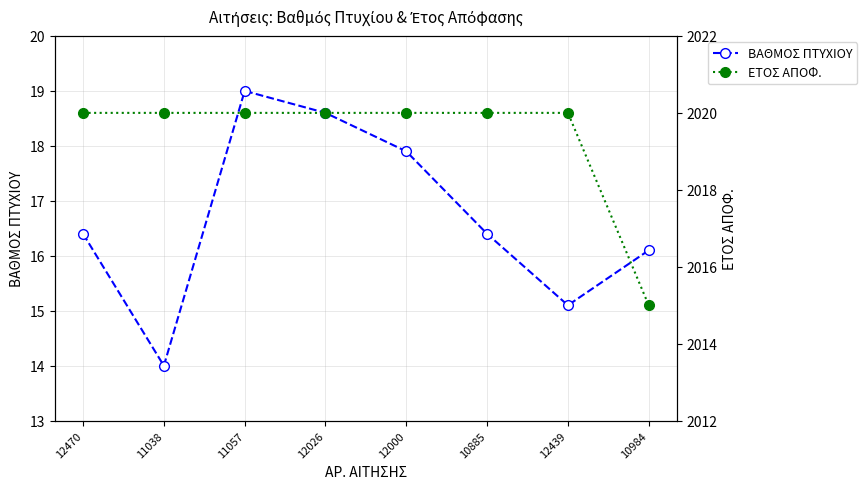

Reading left to right, what are all the values shown in this chart?

ΒΑΘΜΟΣ ΠΤΥΧΙΟΥ: 16.4	14.0	19.0	18.6	17.9	16.4	15.1	16.1
ΕΤΟΣ ΑΠΟΦ.: 2020.0	2020.0	2020.0	2020.0	2020.0	2020.0	2020.0	2015.0